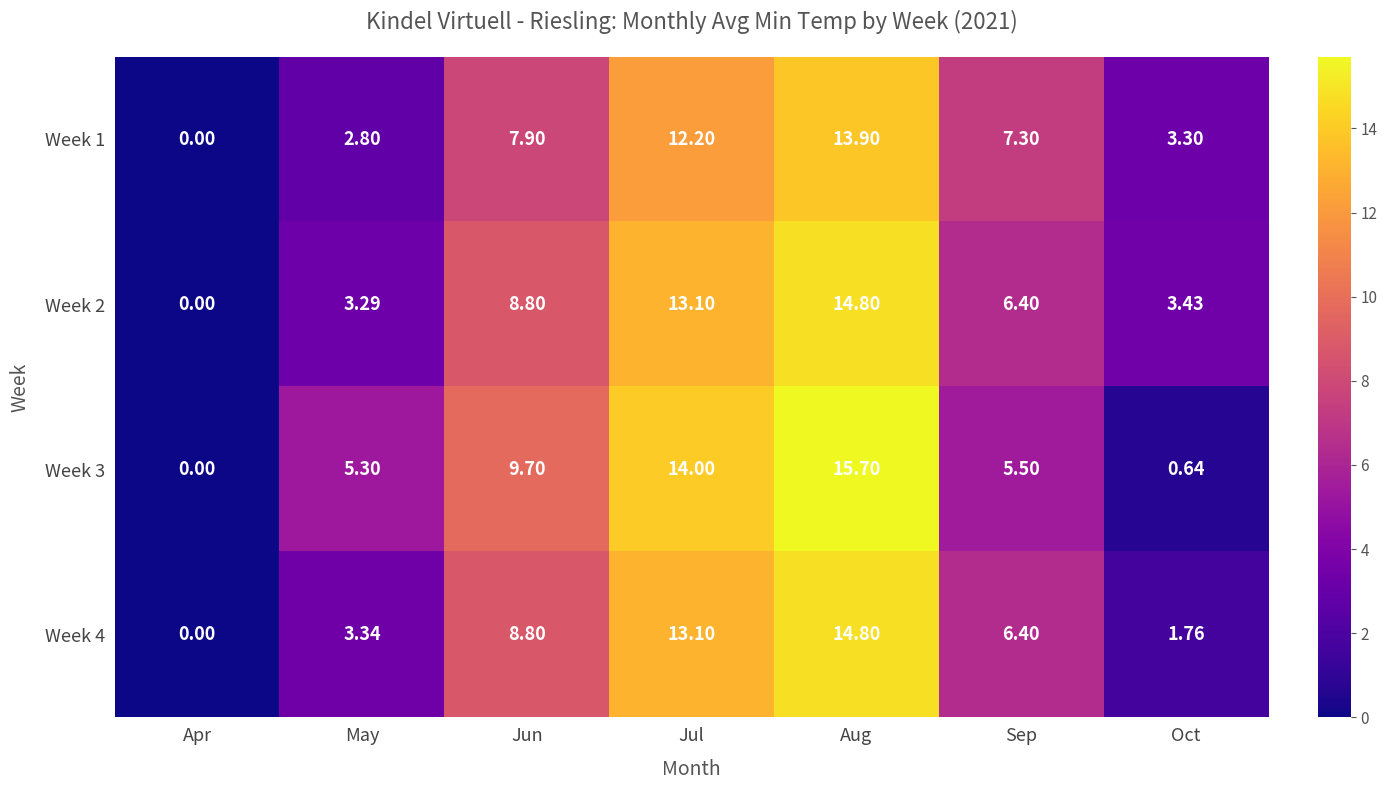

List the labels in order of Week 3 value, smallest first.

Apr, Oct, May, Sep, Jun, Jul, Aug